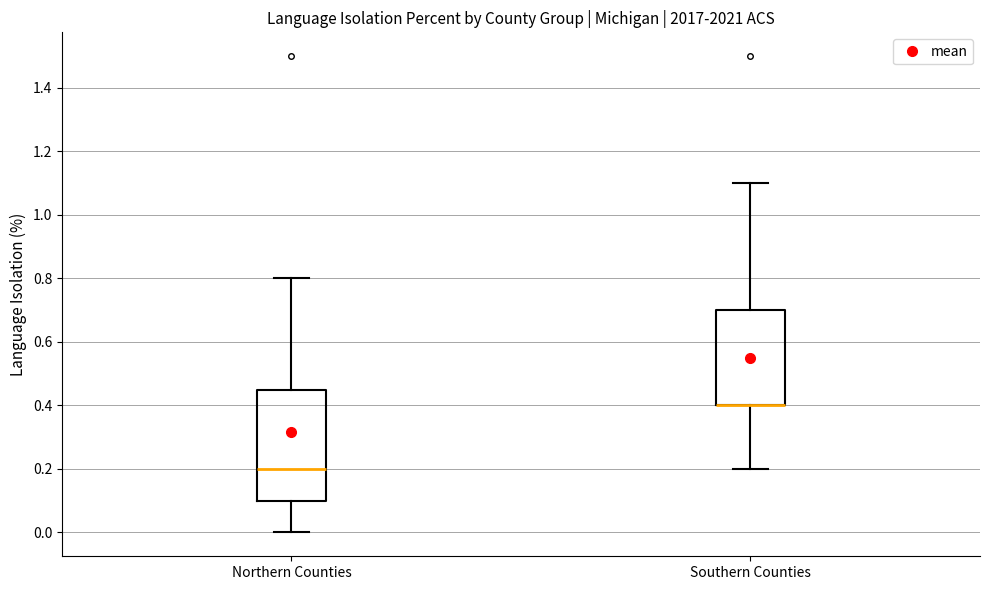

Reading left to right, read every box against the y-axis: the position of its median line, the range the box covers, and the ends of its whiskers. The values are not printed on the chart, so give them approximately, as read against the axis.

Northern Counties: median 0.20, box 0.10 to 0.46, whiskers 0.00 to 0.80
Southern Counties: median 0.40 (drawn on the box's lower edge), box 0.40 to 0.70, whiskers 0.20 to 1.10